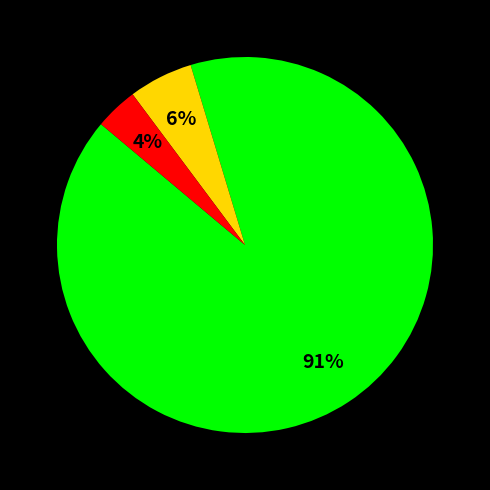

Does any single category account for the majority?

Yes